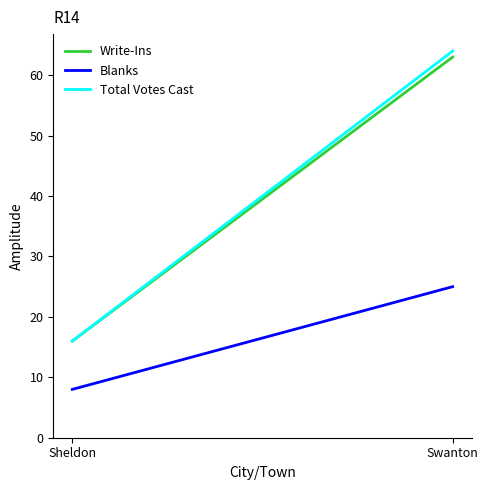

Does the chart have visible grid lines?

No